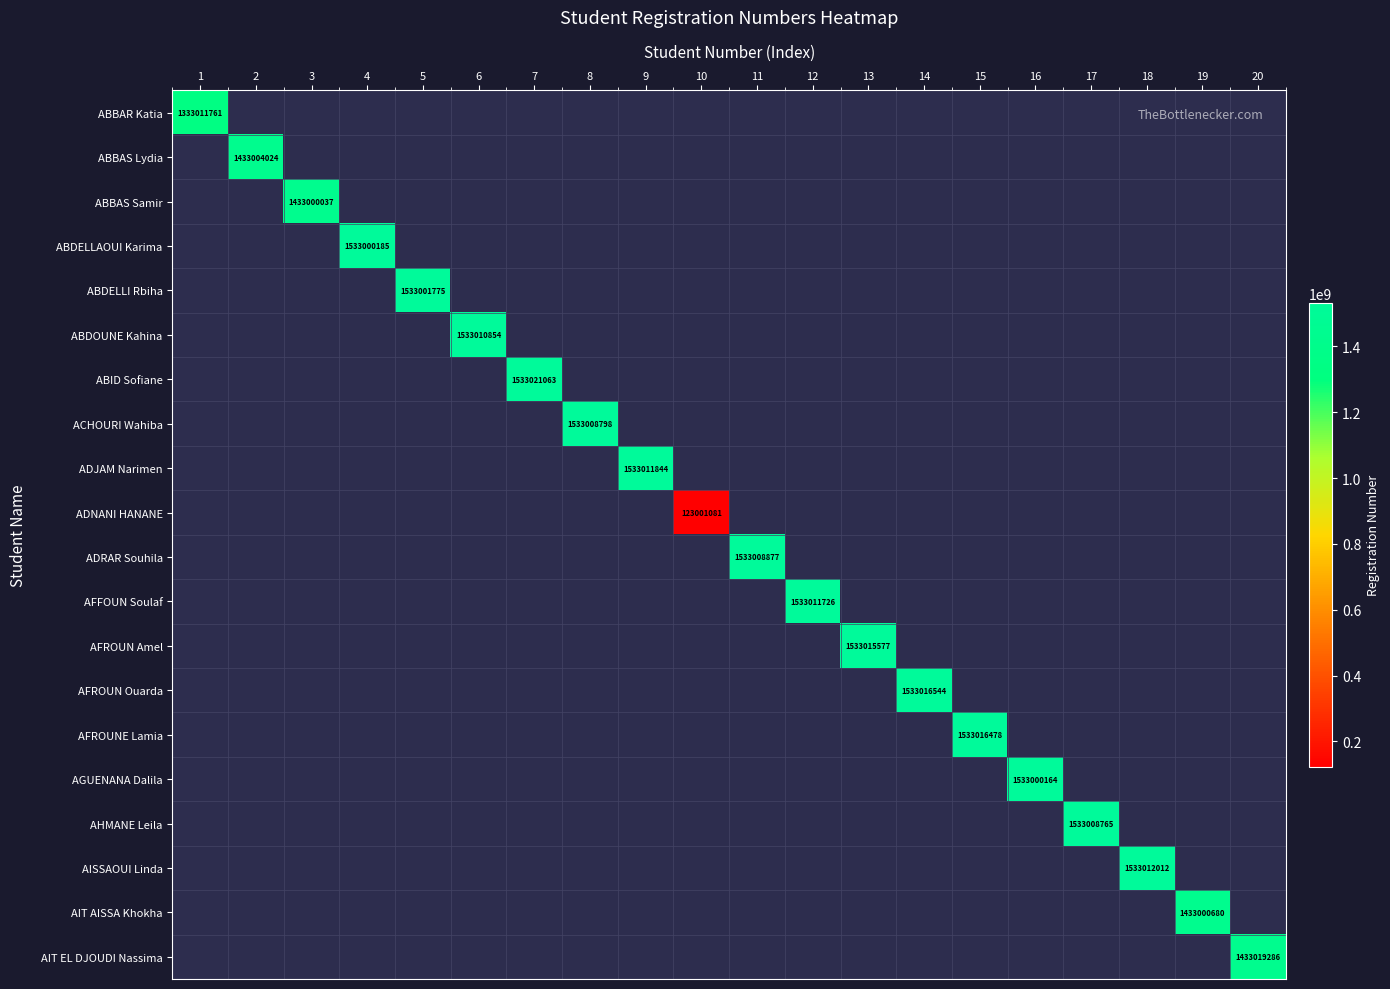

At how many categories does at least one series exceed 621741666?

19